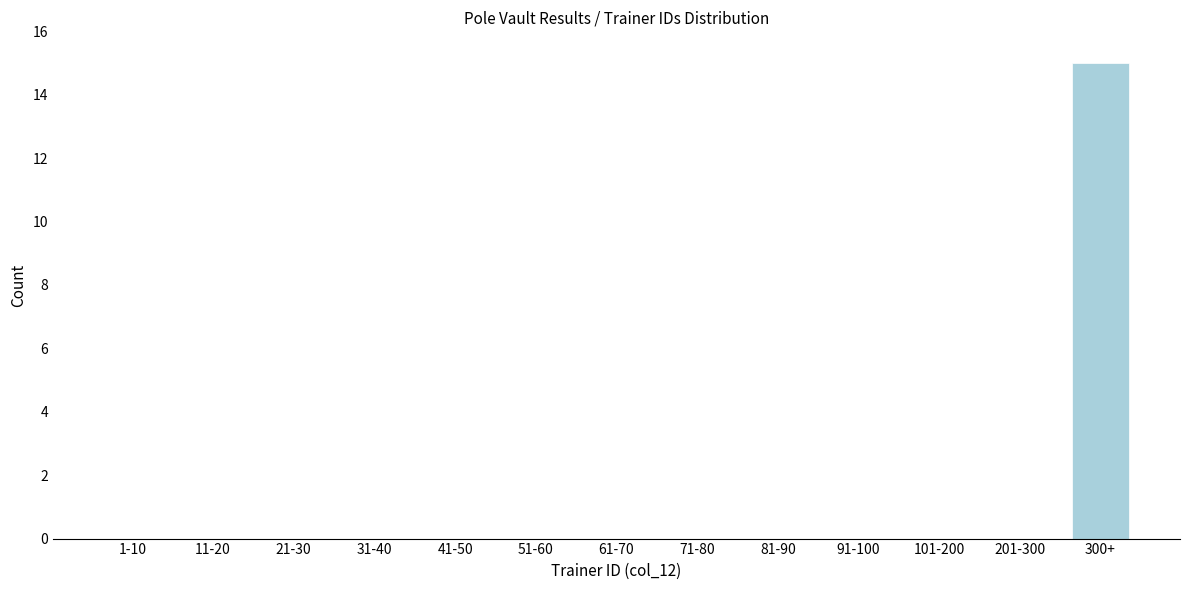

Reading left to right, extract all data points from this chart.

1-10=0	11-20=0	21-30=0	31-40=0	41-50=0	51-60=0	61-70=0	71-80=0	81-90=0	91-100=0	101-200=0	201-300=0	300+=15